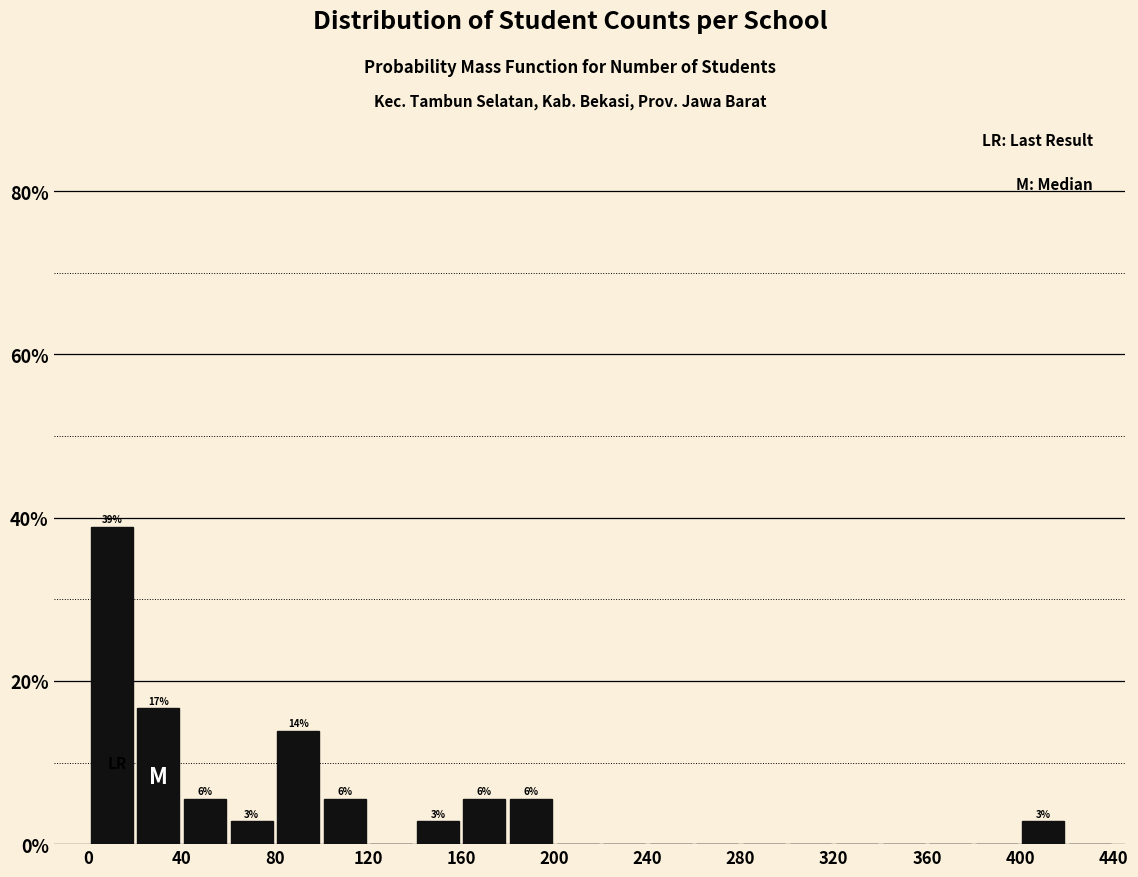

Which range on the x-axis has the tallest bar?

0 to 20